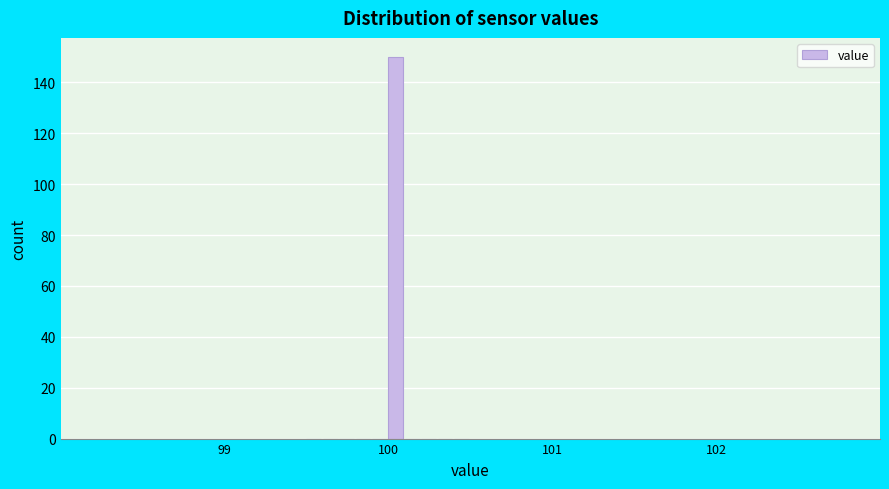

Read against the x-axis, roughly where is the centre of the tallest bar?

100.0